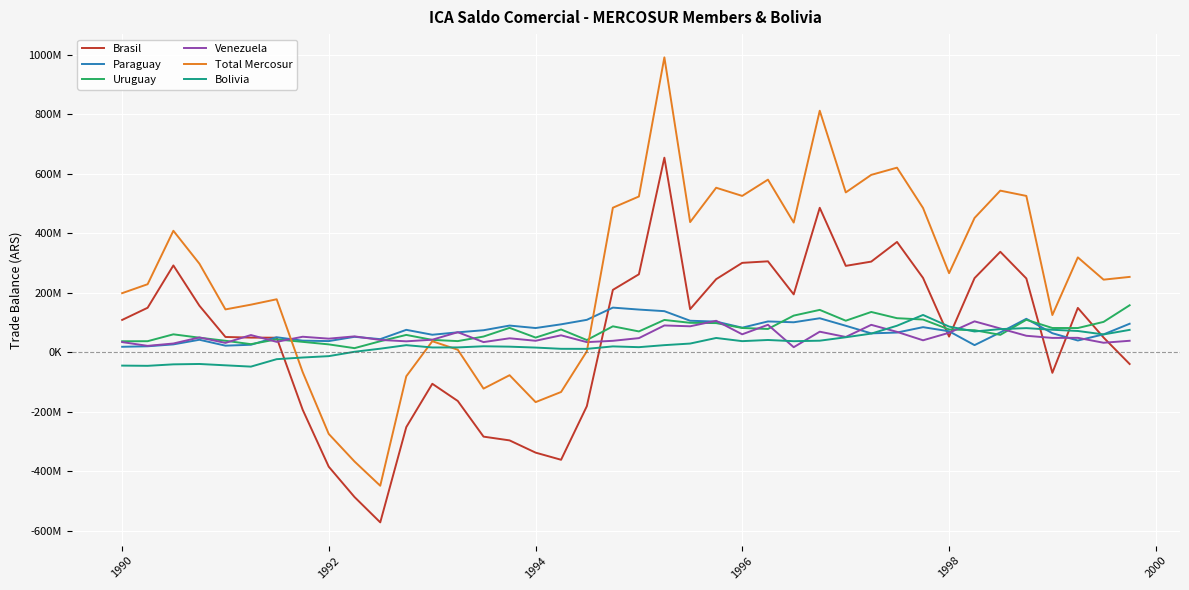

What are all the series names shown in the legend?

Brasil, Paraguay, Uruguay, Venezuela, Total Mercosur, Bolivia